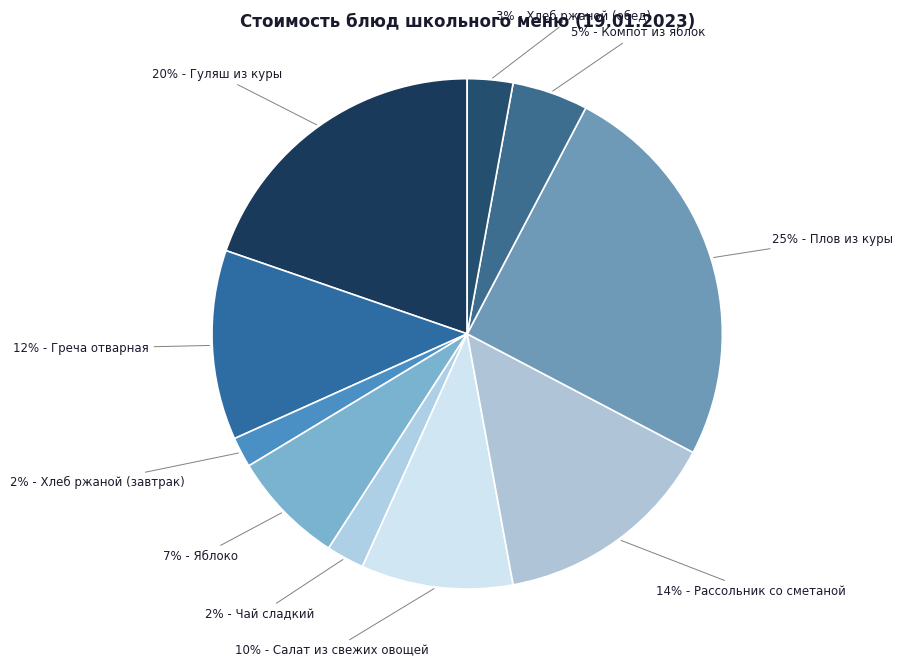

How many slices are in this pie chart?

10